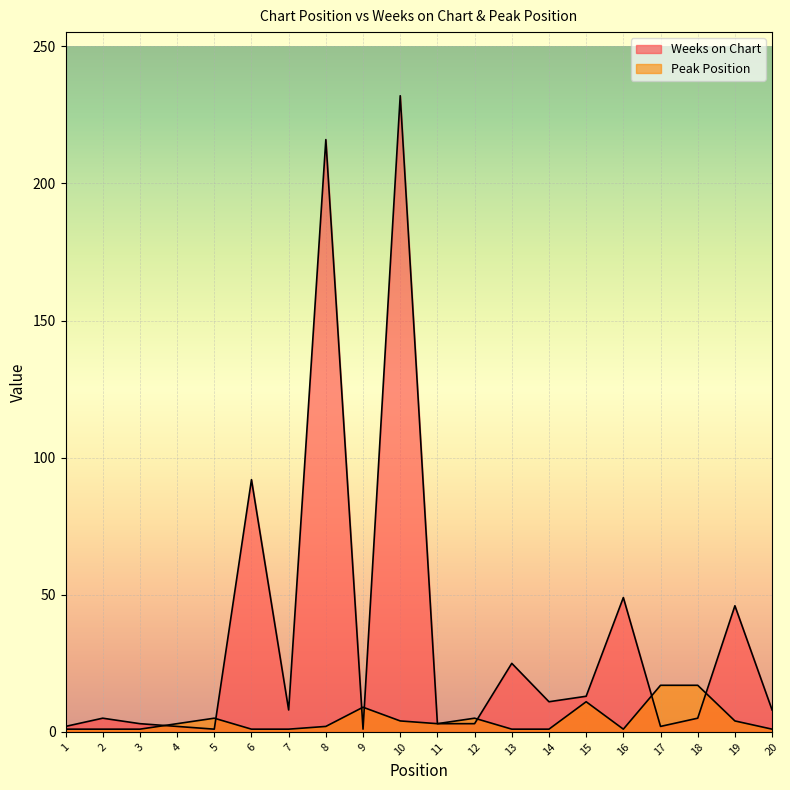

What is the maximum value shown in the chart?

232